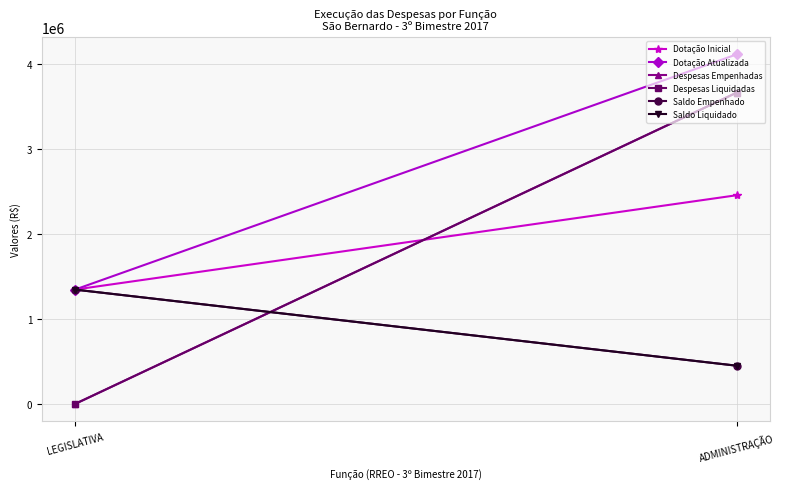

What are all the series names shown in the legend?

Dotação Inicial, Dotação Atualizada, Despesas Empenhadas, Despesas Liquidadas, Saldo Empenhado, Saldo Liquidado